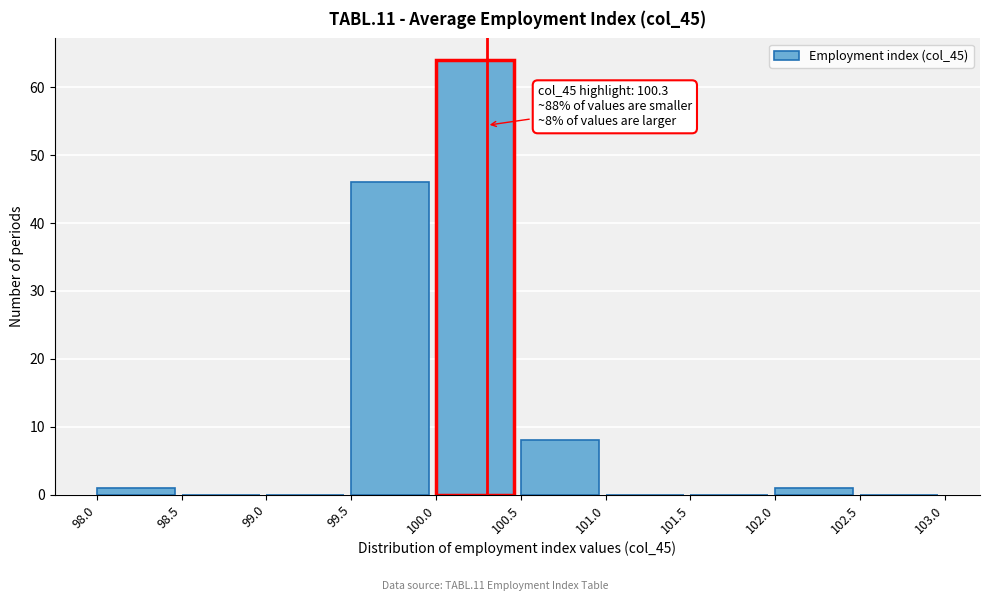

Over which range of the x-axis is the bar tallest?

100.0 to 100.5